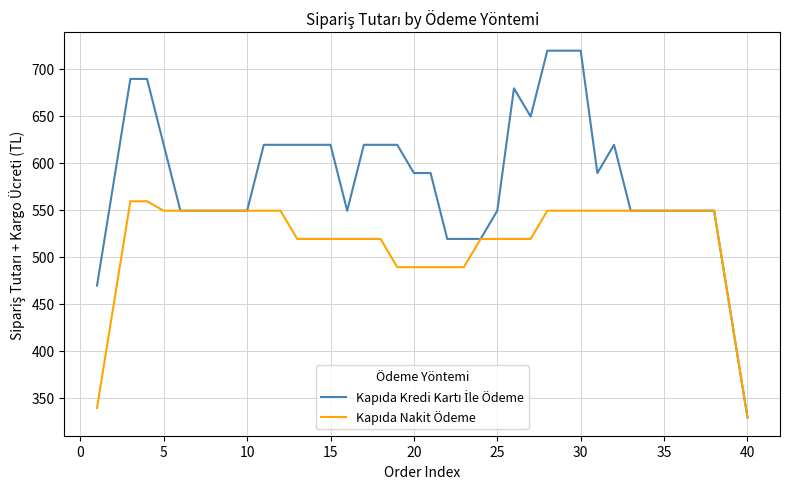

What is the maximum value shown in the chart?

719.0